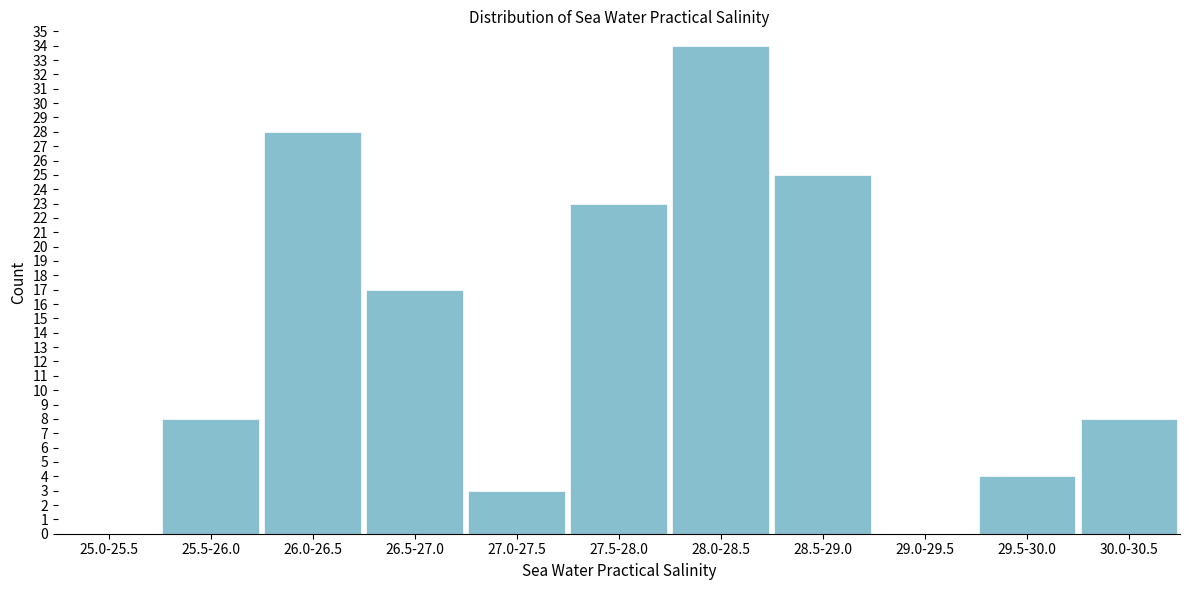

Reading right to left, list all the values displayed in this chart.

30.0-30.5=8	29.5-30.0=4	29.0-29.5=0	28.5-29.0=25	28.0-28.5=34	27.5-28.0=23	27.0-27.5=3	26.5-27.0=17	26.0-26.5=28	25.5-26.0=8	25.0-25.5=0